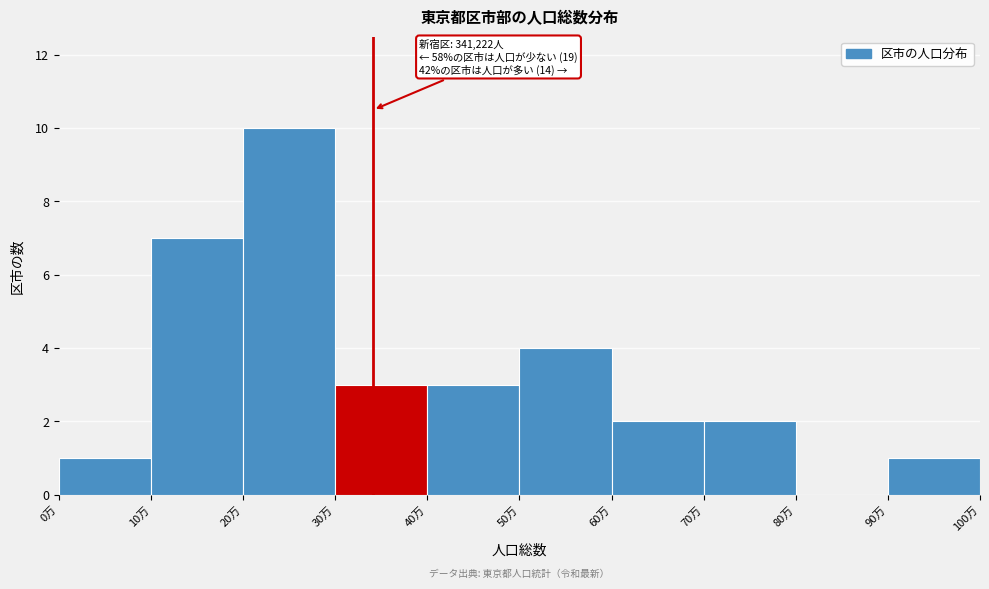

Reading left to right, extract all data points from this chart.

0万=1	10万=7	20万=10	30万=3	40万=3	50万=4	60万=2	70万=2	80万=0	90万=1